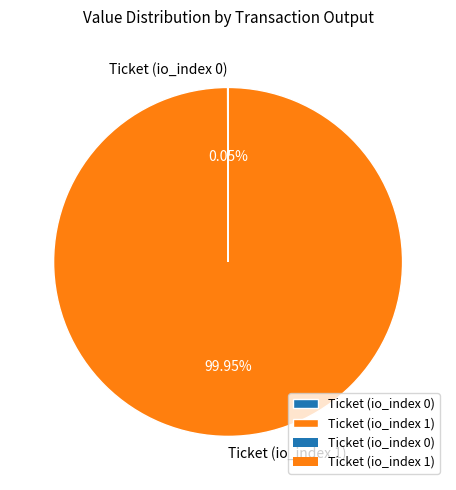

Does any single category account for the majority?

Yes